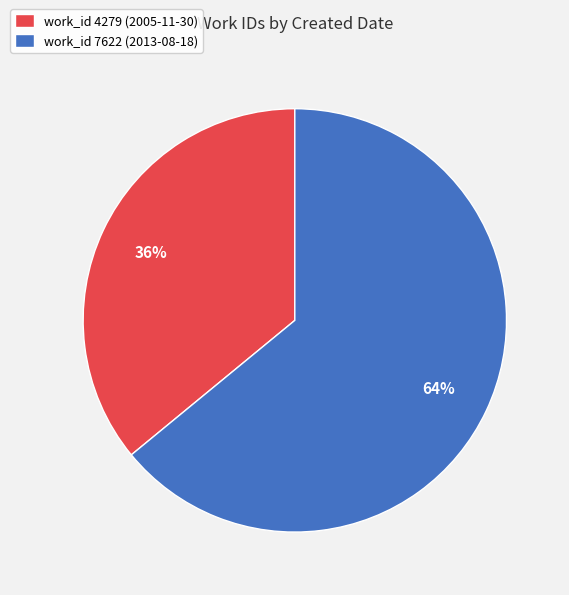

Which slice is the smallest?

work_id 4279 (2005-11-30)